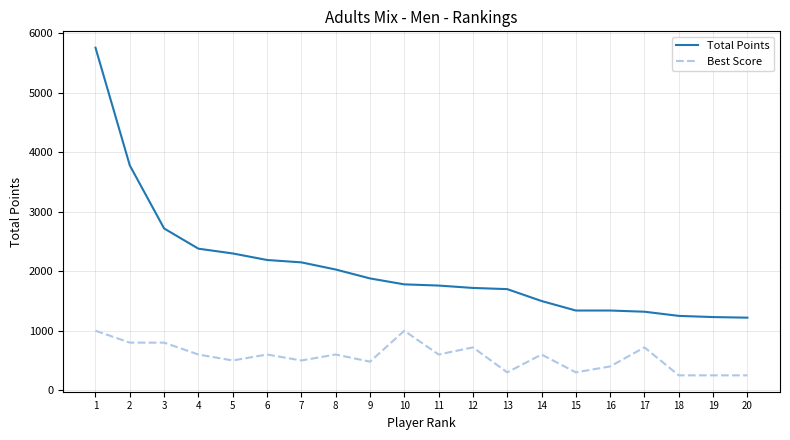

The value of Best Score at 17 is 720. True or false?

True